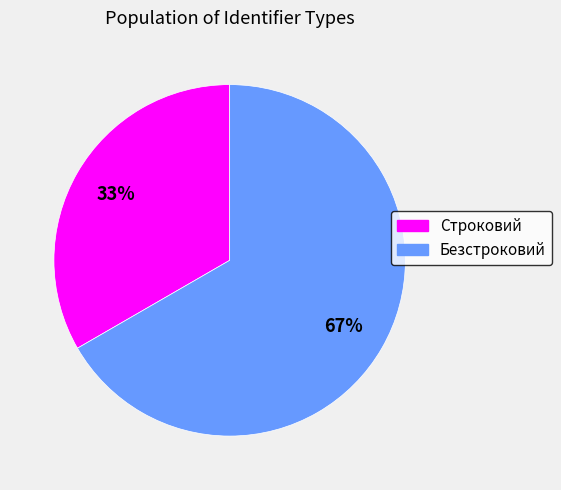

Which category has the smallest portion of the pie?

Строковий